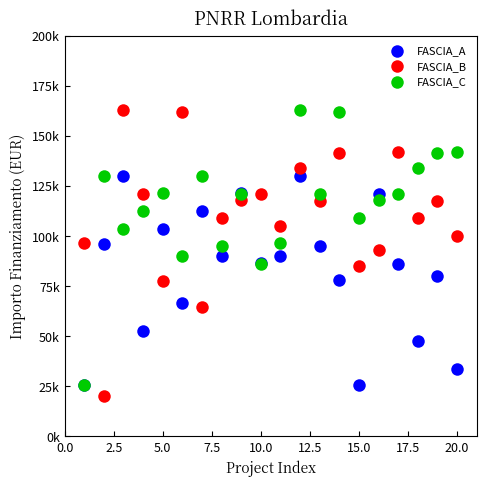

What are all the series names shown in the legend?

FASCIA_A, FASCIA_B, FASCIA_C